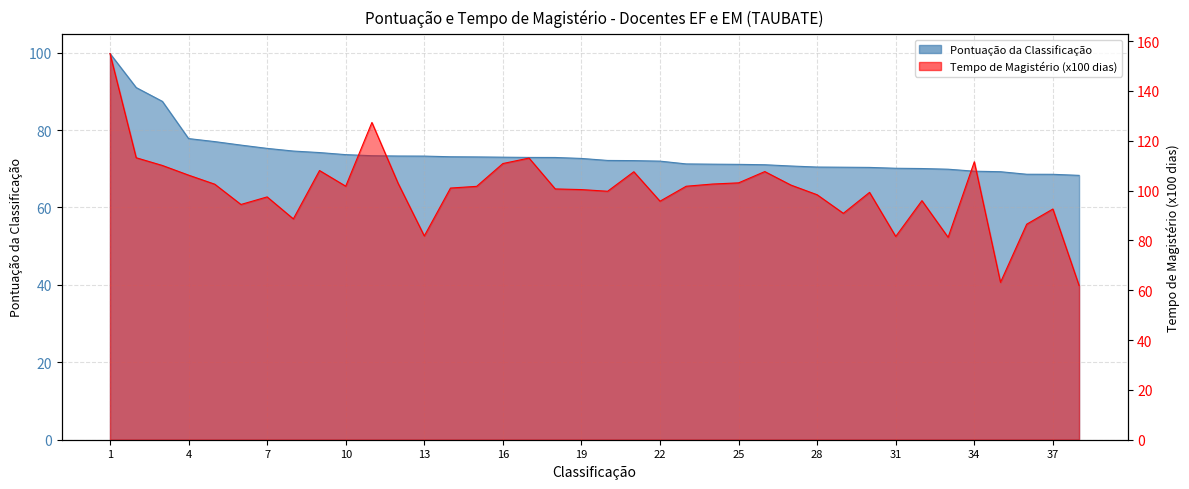

What is the value of the Tempo de Magistério (hundreds) point at the 4th from the left?

106.2